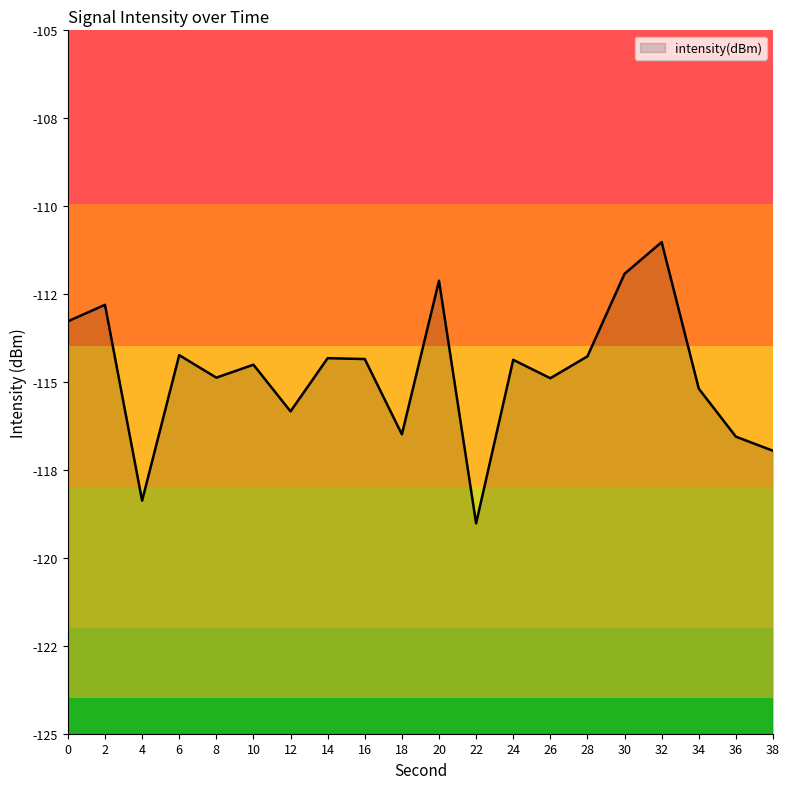

Reading right to left, transcribe all the data shown in this chart.

38=-117.0	36=-116.6	34=-115.2	32=-111.0	30=-111.9	28=-114.3	26=-114.9	24=-114.4	22=-119.0	20=-112.1	18=-116.5	16=-114.3	14=-114.3	12=-115.8	10=-114.5	8=-114.9	6=-114.2	4=-118.4	2=-112.8	0=-113.3